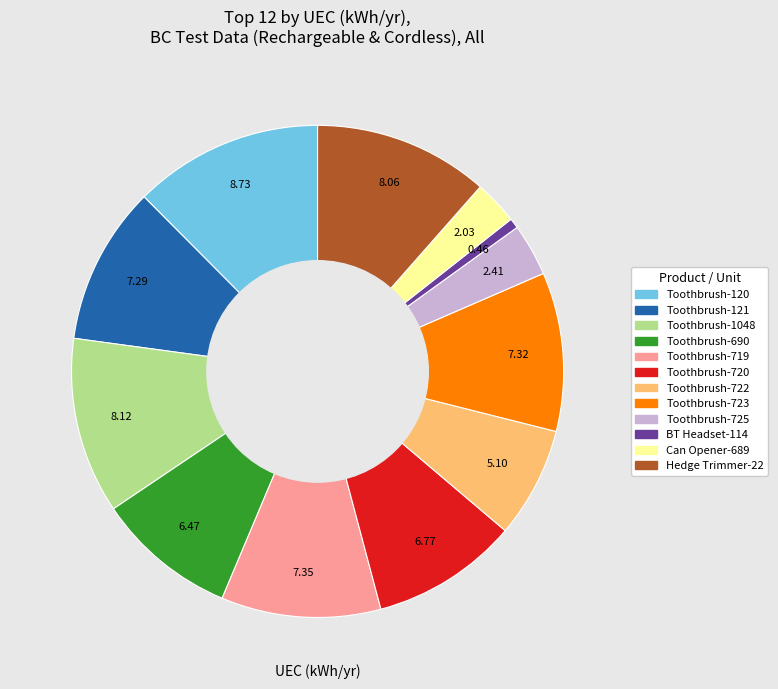

Does any single category account for the majority?

No